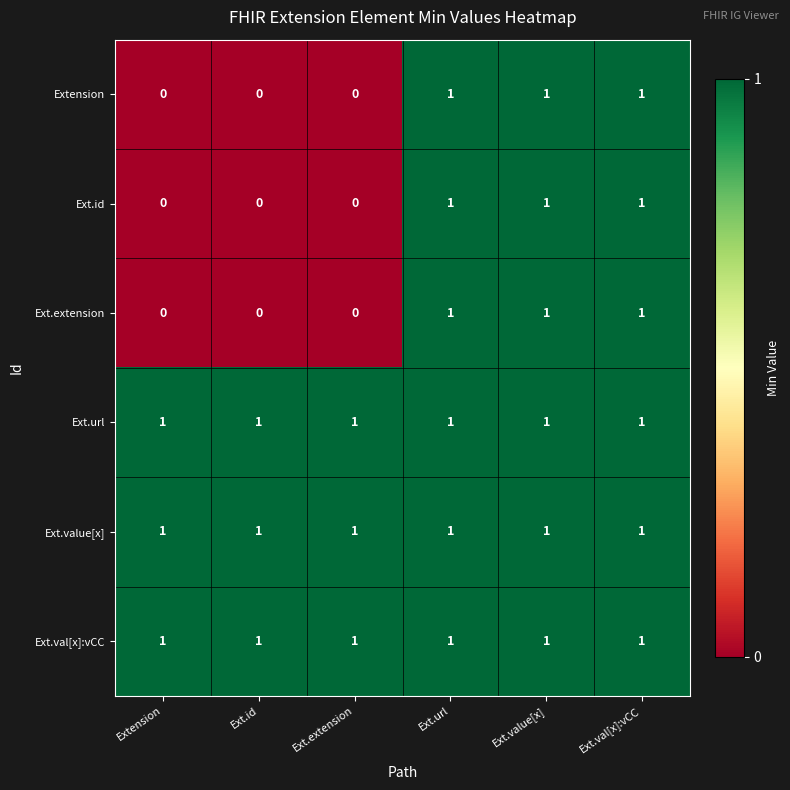

How many categories are shown in the chart?

6